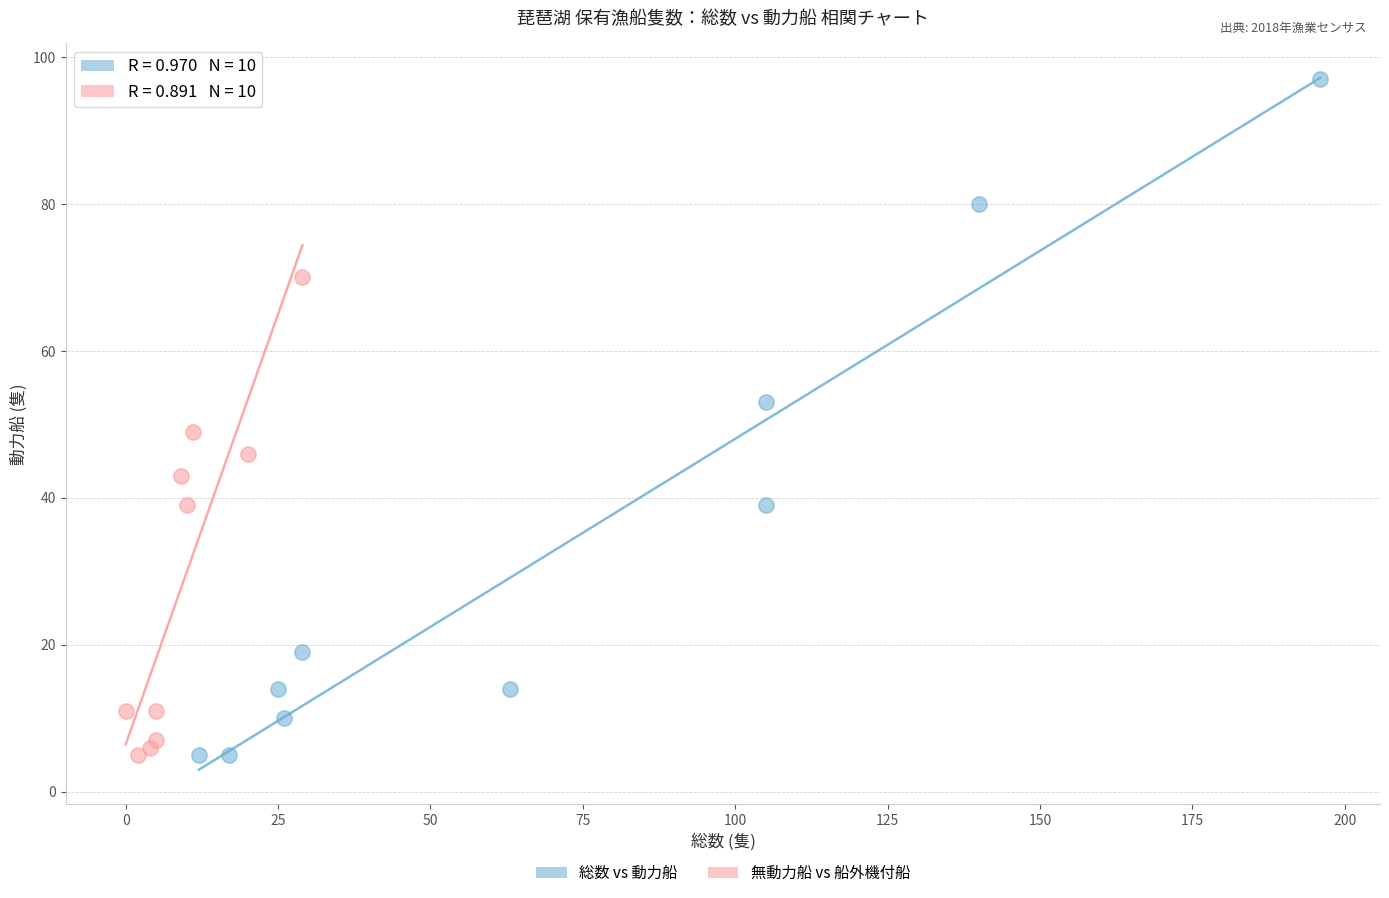

Which series contains the highest Y value?

総数 vs 動力船